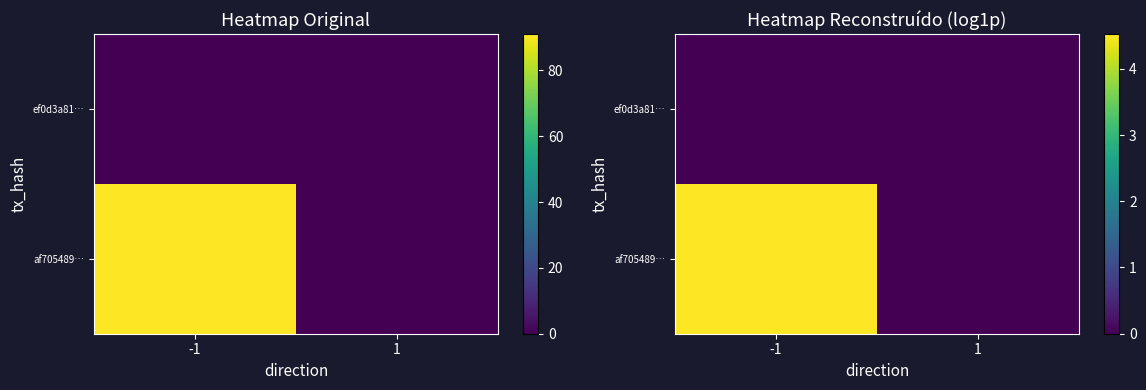

Which category has the highest value in the ef0d3a81… series?

-1